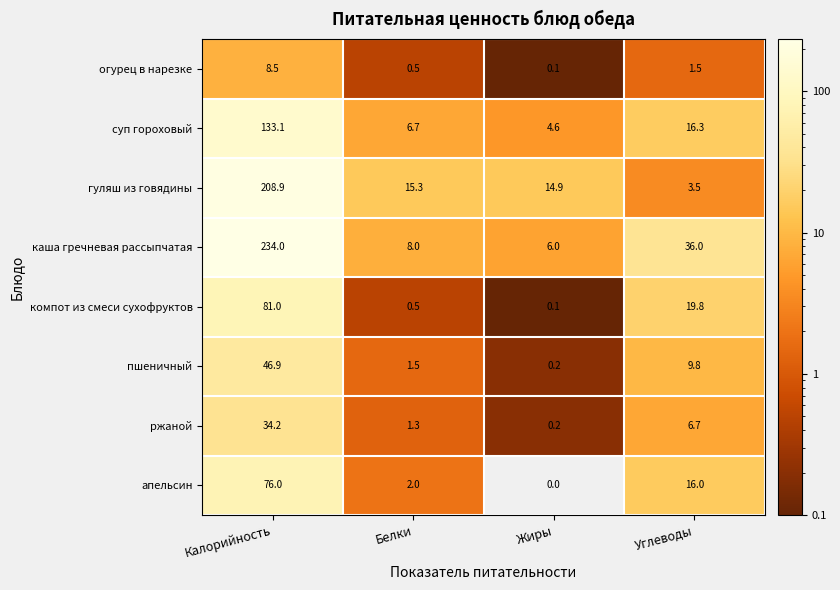

Where does the огурец в нарезке series first go above 1?

Калорийность